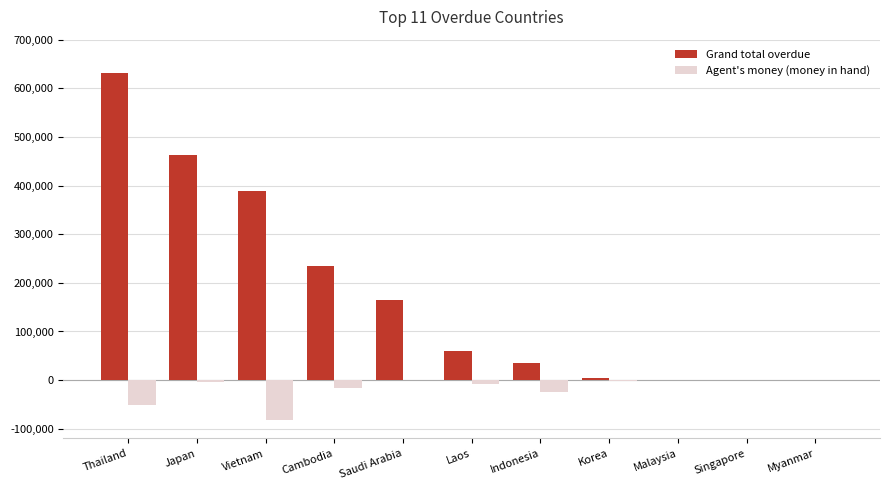

Which category has the highest value in the Grand total overdue series?

Thailand